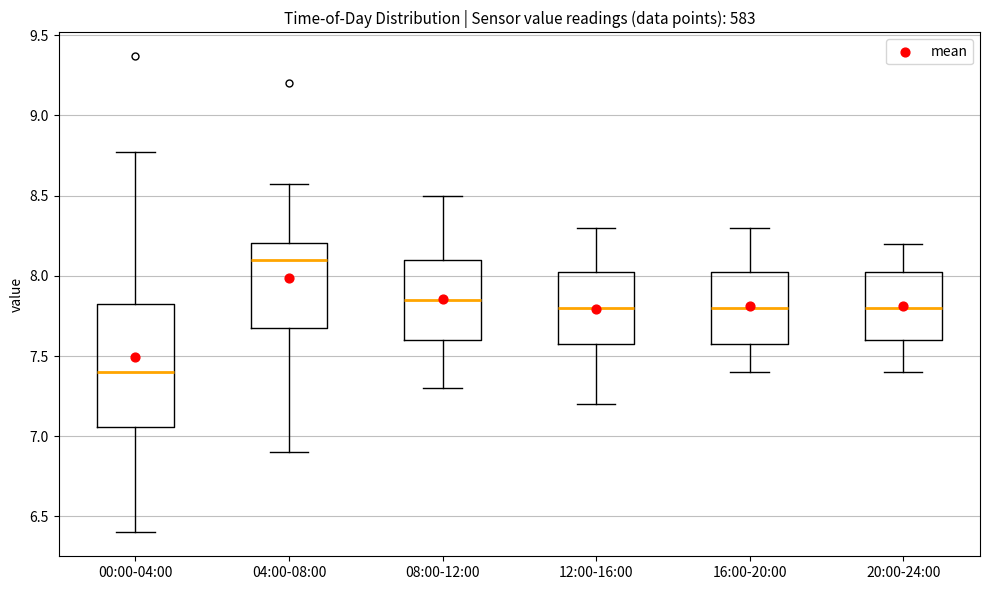

Which box has the highest median line?

04:00-08:00